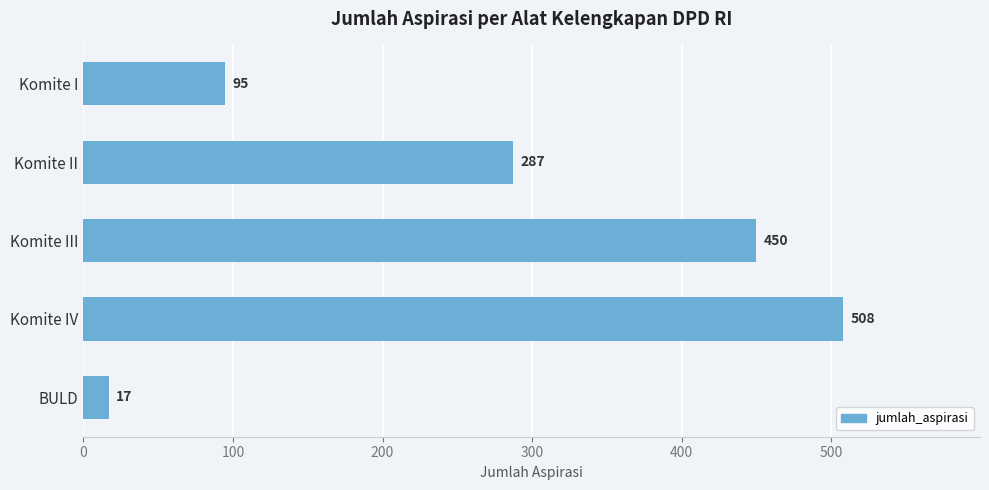

At which category does the chart reach its minimum across all series?

BULD